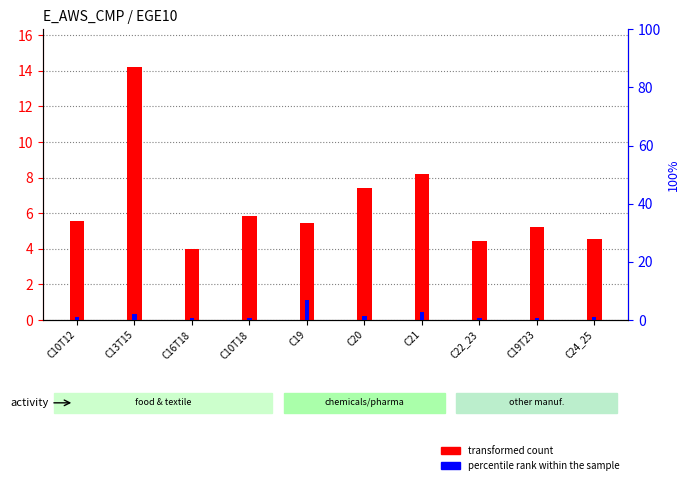

How many data points in percentile rank within the sample are above 1?

5